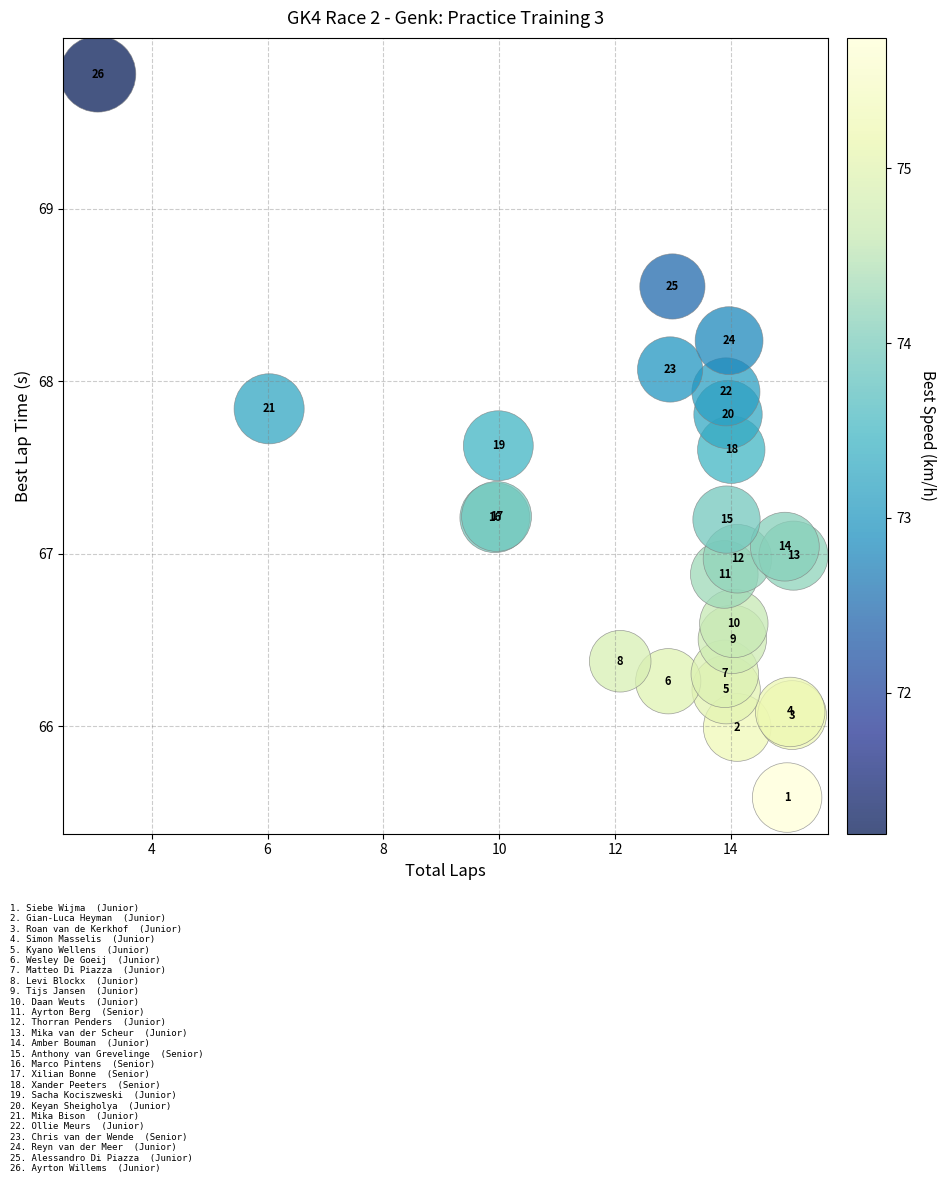

What Y value in the scatter plot is closest to 67?

67.0